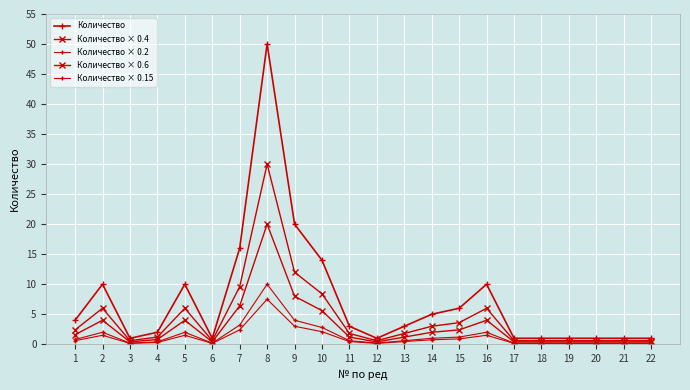

How many lines are shown in the chart?

5